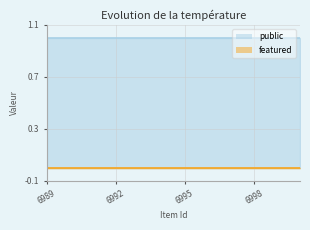

True or false: featured has a value of 0 at 7000.

True